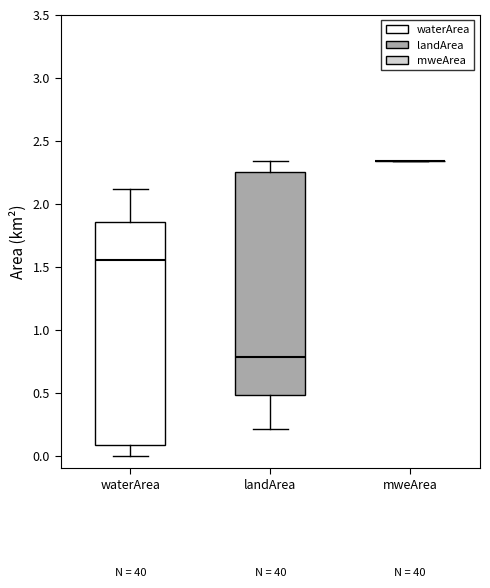

Reading left to right, read every box against the y-axis: the position of its median line, the range the box covers, and the ends of its whiskers. The values are not printed on the chart, so give them approximately, as read against the axis.

waterArea: median 1.55, box 0.10 to 1.85, whiskers 0.00 to 2.10
landArea: median 0.80, box 0.50 to 2.25, whiskers 0.20 to 2.35
mweArea: box collapsed to a line at 2.35, whiskers 2.35 to 2.35